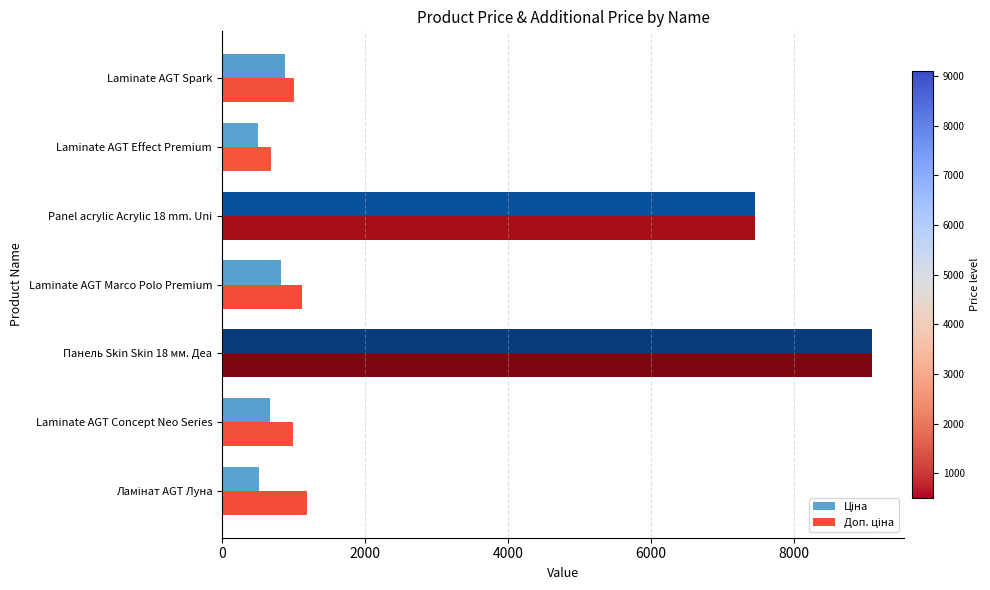

At which category is the sum across all series the highest?

Панель Skin Skin 18 мм. Деа